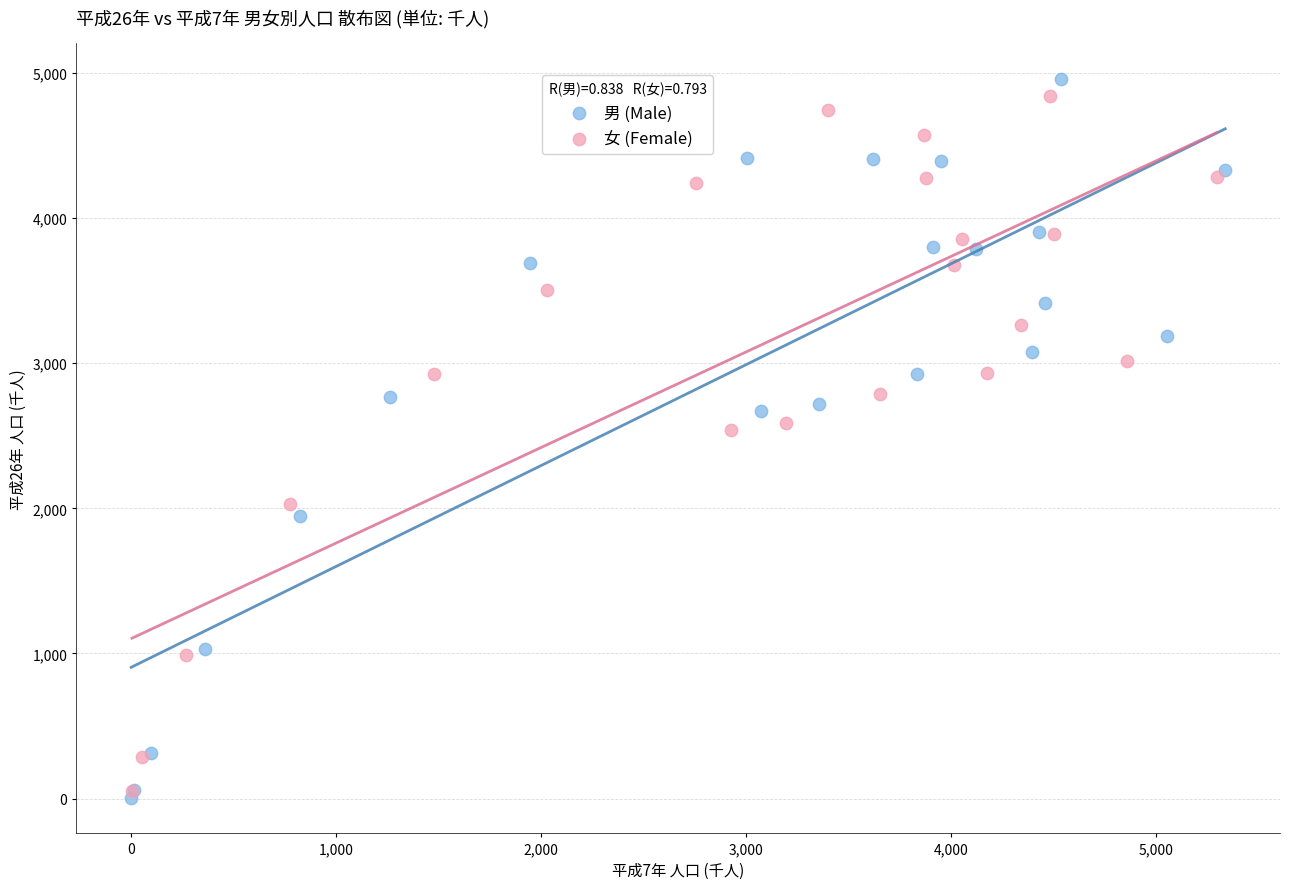

Which series has the widest spread of Y values?

男 (Male)